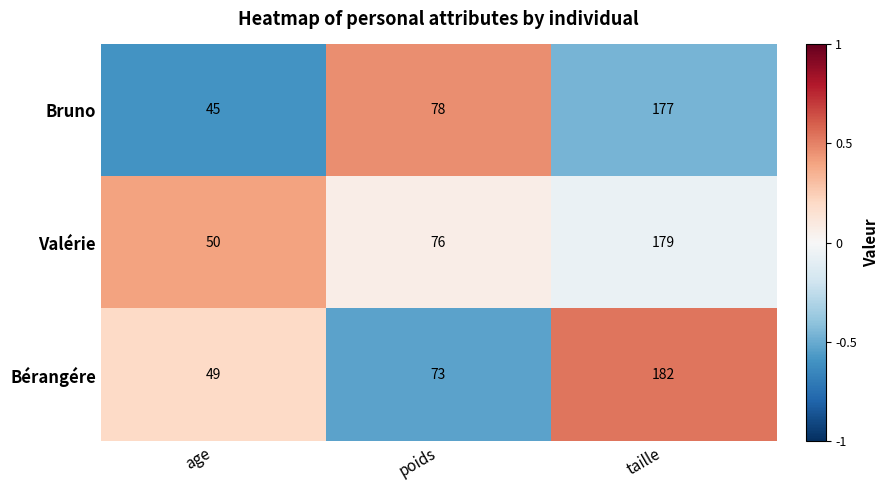

What value does the Bérangére series have at taille?

182